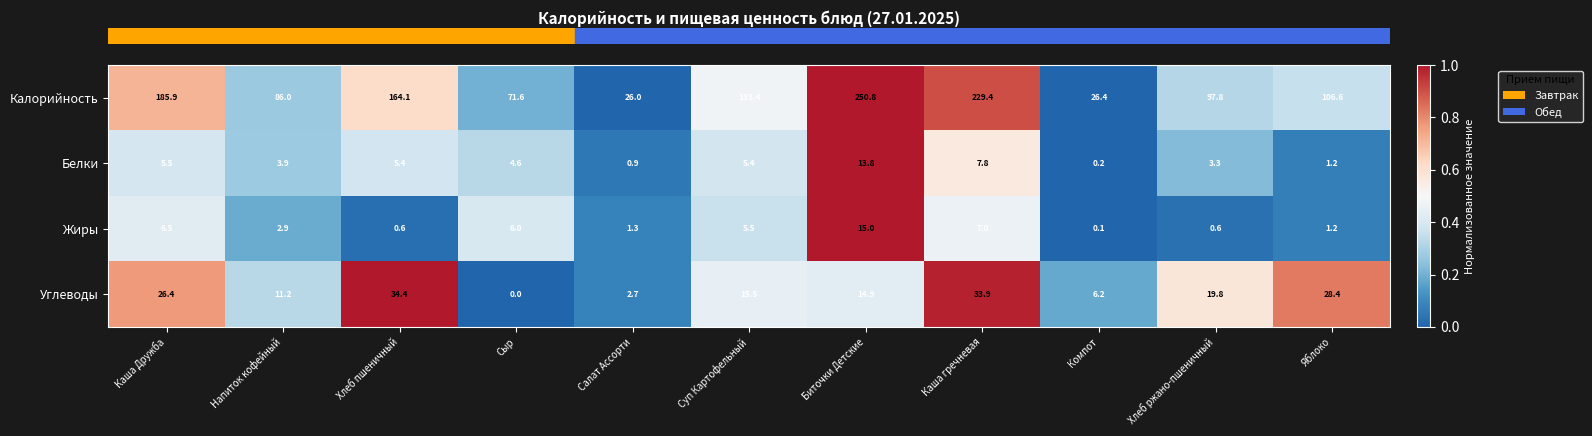

At which category is the sum across all series the highest?

Биточки Детские